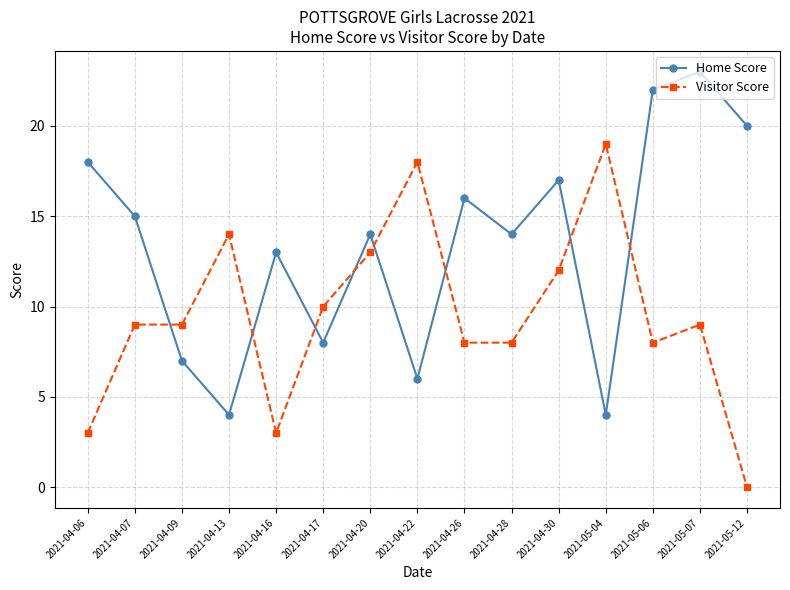

Reading left to right, list all the values displayed in this chart.

Home Score: 2021-04-06=18	2021-04-07=15	2021-04-09=7	2021-04-13=4	2021-04-16=13	2021-04-17=8	2021-04-20=14	2021-04-22=6	2021-04-26=16	2021-04-28=14	2021-04-30=17	2021-05-04=4	2021-05-06=22	2021-05-07=23	2021-05-12=20
Visitor Score: 2021-04-06=3	2021-04-07=9	2021-04-09=9	2021-04-13=14	2021-04-16=3	2021-04-17=10	2021-04-20=13	2021-04-22=18	2021-04-26=8	2021-04-28=8	2021-04-30=12	2021-05-04=19	2021-05-06=8	2021-05-07=9	2021-05-12=0